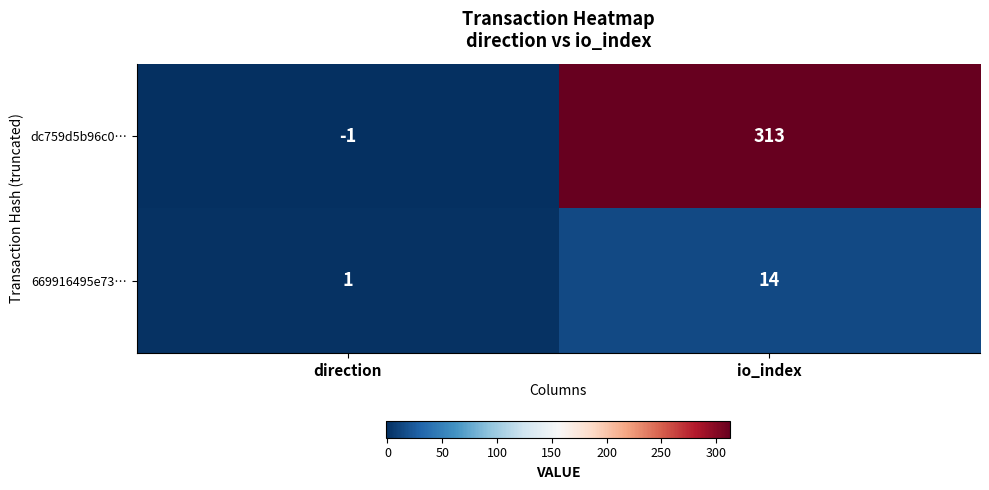

Reading right to left, transcribe all the data shown in this chart.

dc759d5b96c0…: 313	-1
669916495e73…: 14	1